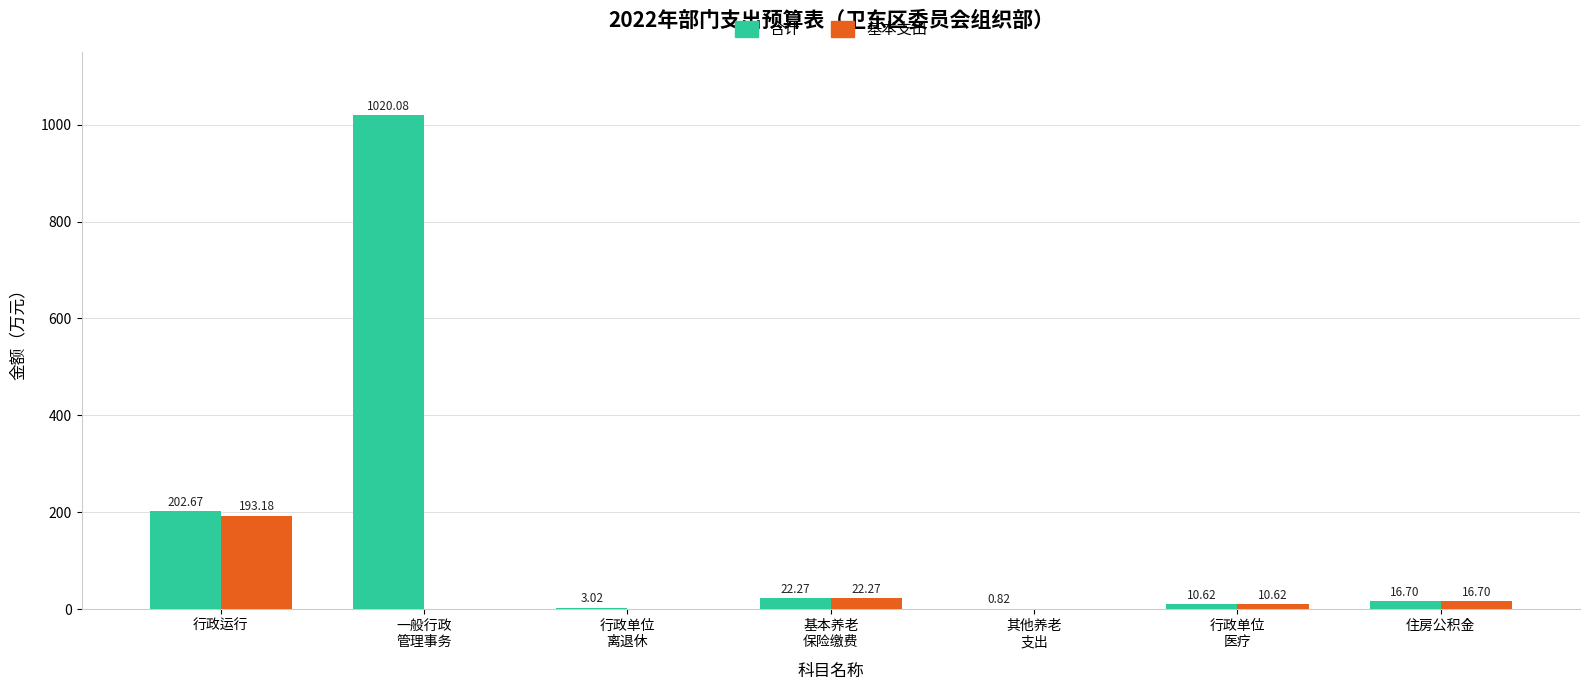

Is the value of 基本支出 at 行政单位
医疗 greater than the value of 合计 at 基本养老
保险缴费?

No